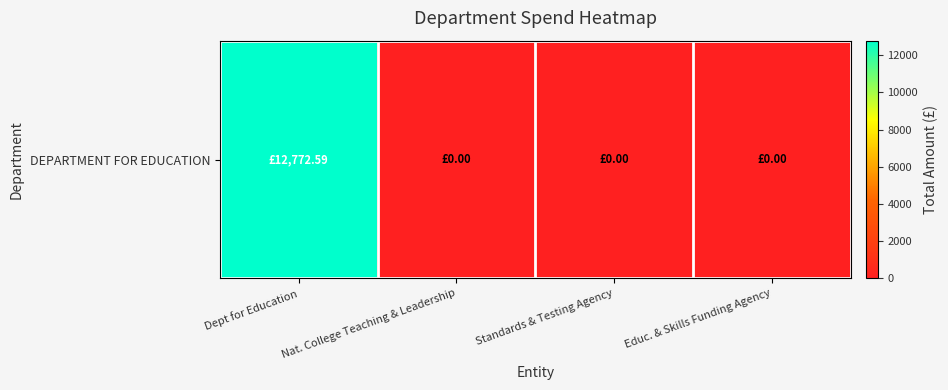

Is it true that the value at Standards & Testing Agency is 0.0?

True